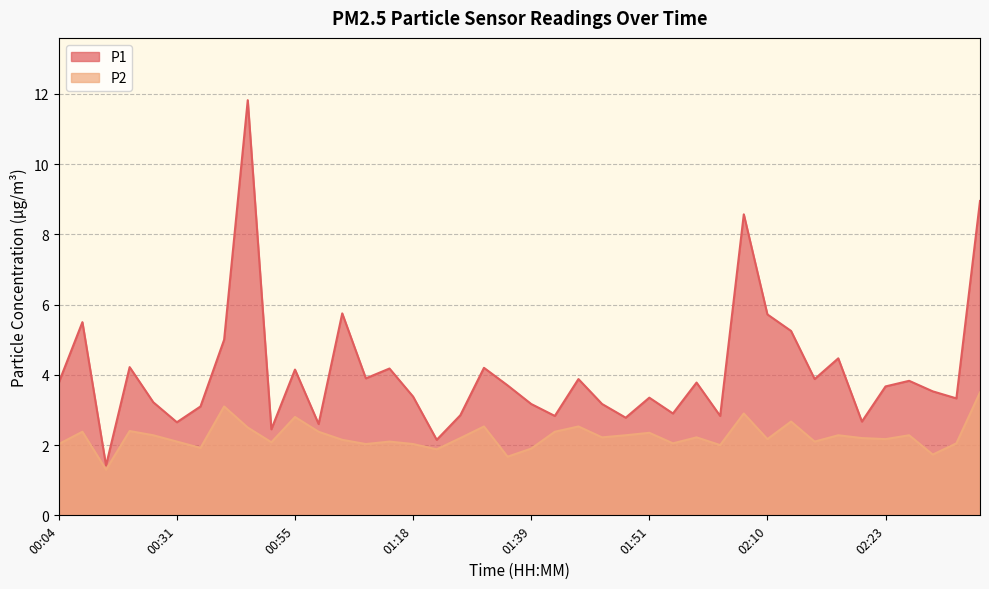

At which category is the sum across all series the highest?

00:47